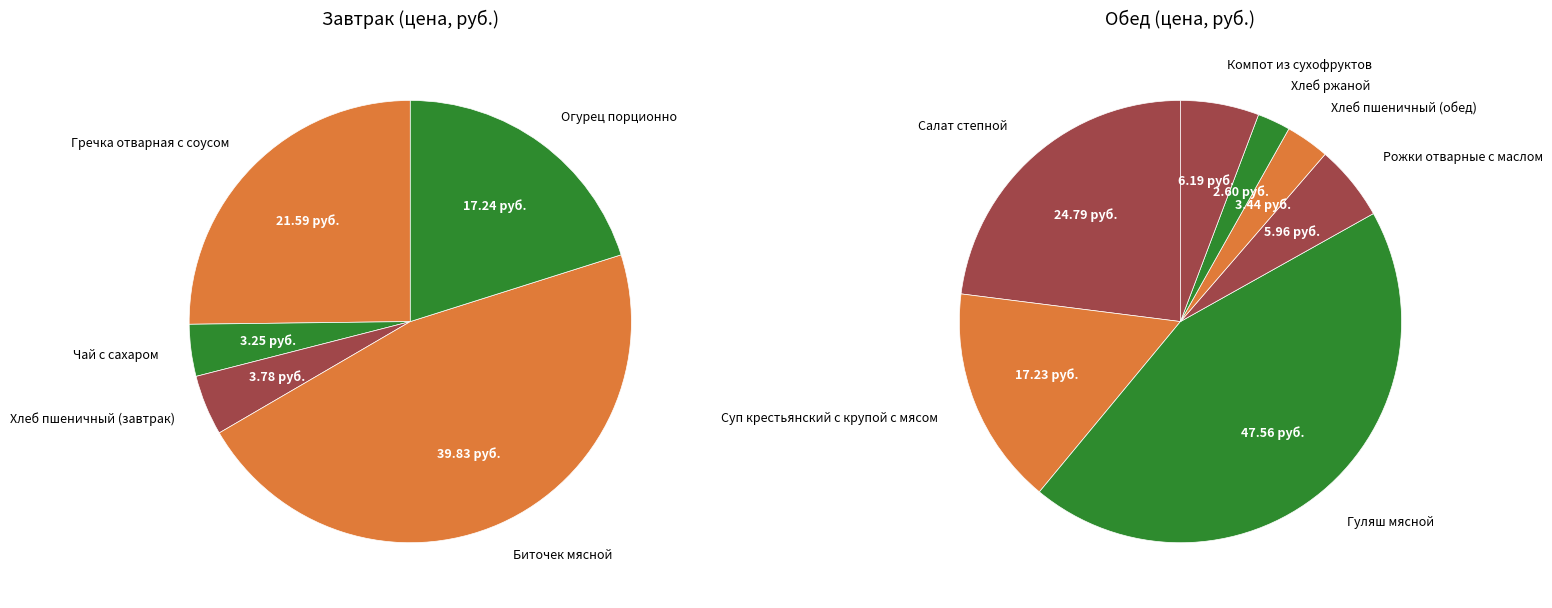

Approximately how many times larger is the value at Салат степной compared to Чай с сахаром?

7.6